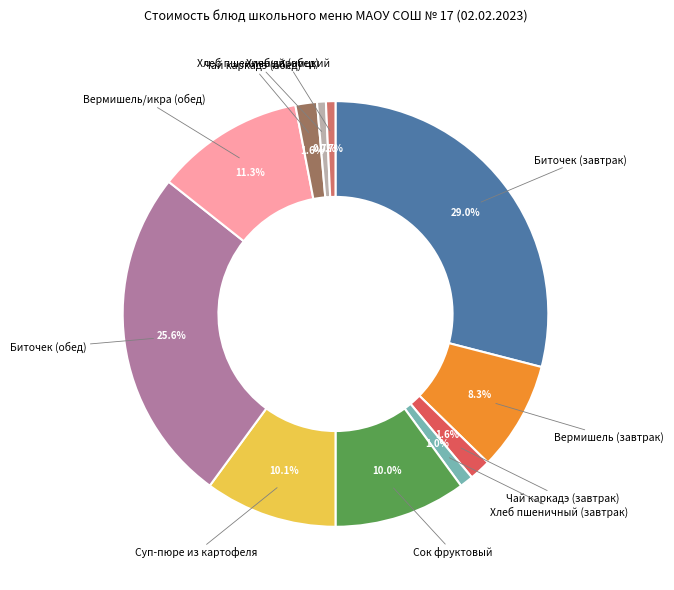

Is there any slice that represents more than half of the pie?

No